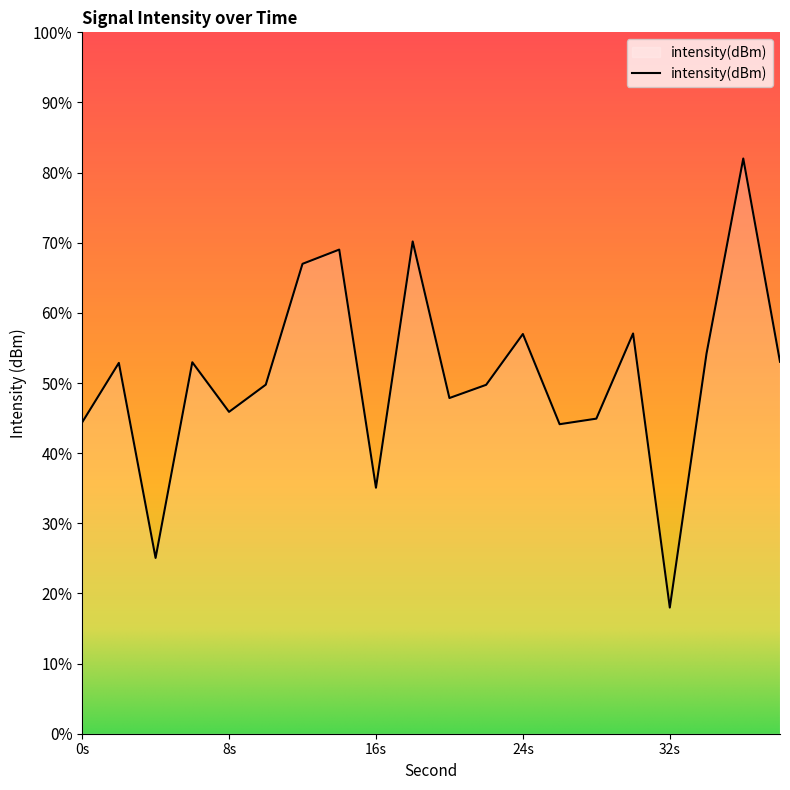

Rank the categories by value from highest to lowest.

36, 18, 14, 12, 30, 24, 34, 38, 6, 2, 10, 22, 20, 8, 28, 0, 26, 16, 4, 32